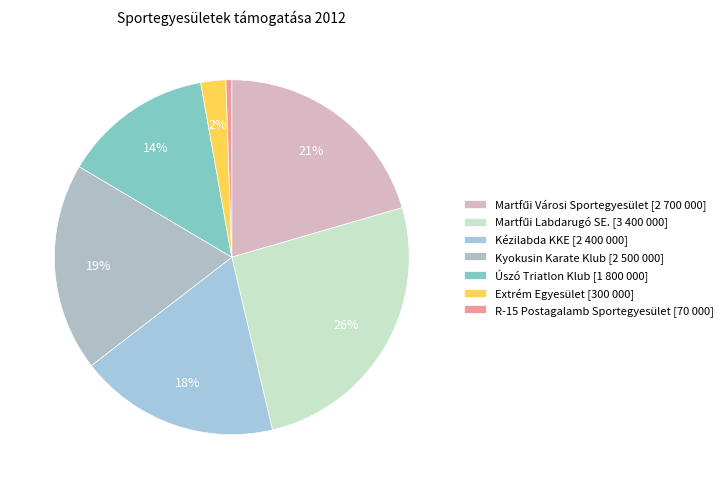

Rank the categories by value from highest to lowest.

Martfűi Labdarugó SE., Martfűi Városi Sportegyesület, Kyokusin Karate Klub, Kézilabda KKE, Úszó Triatlon Klub, Extrém Egyesület, R-15 Postagalamb Sportegyesület